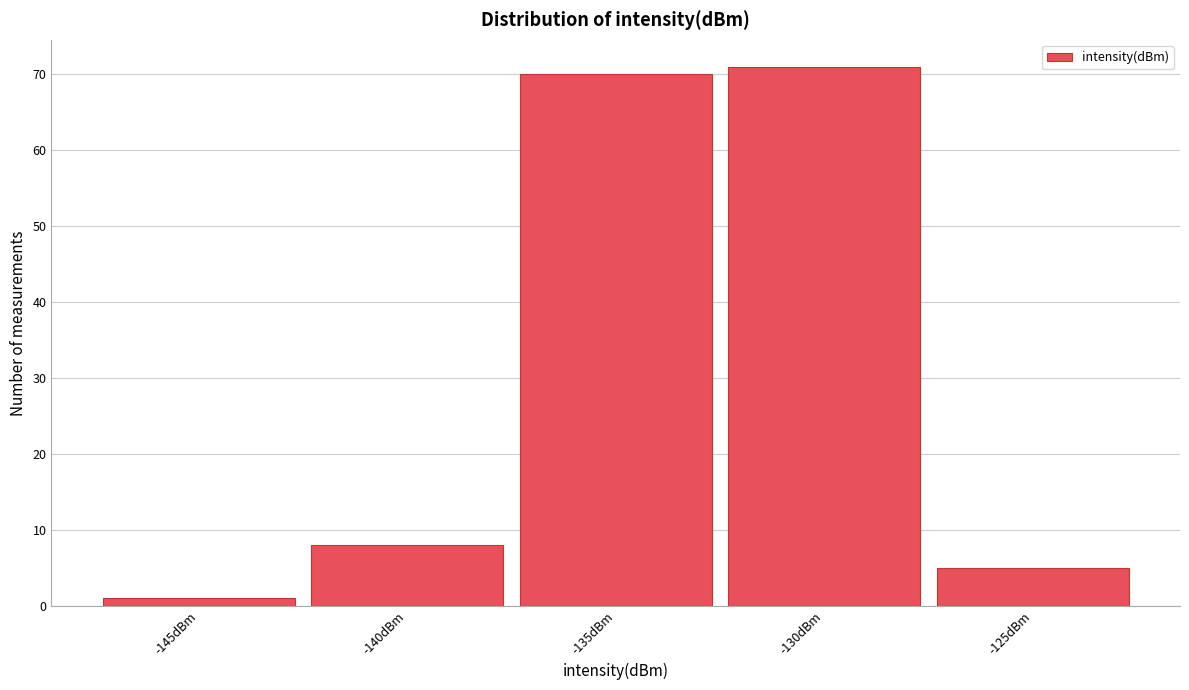

Reading right to left, transcribe all the data shown in this chart.

-125dBm=5	-130dBm=71	-135dBm=70	-140dBm=8	-145dBm=1